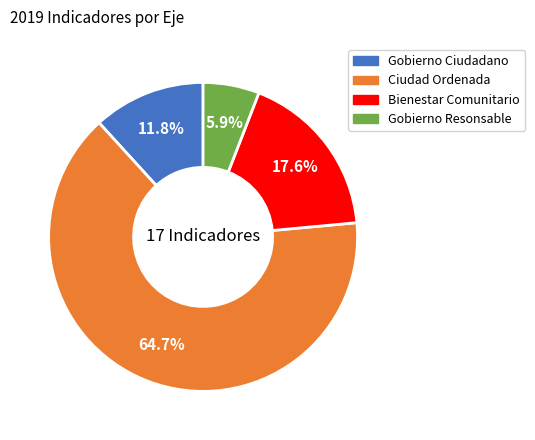

To the nearest percent, what is the combined percentage of Gobierno Ciudadano and Bienestar Comunitario?

29%